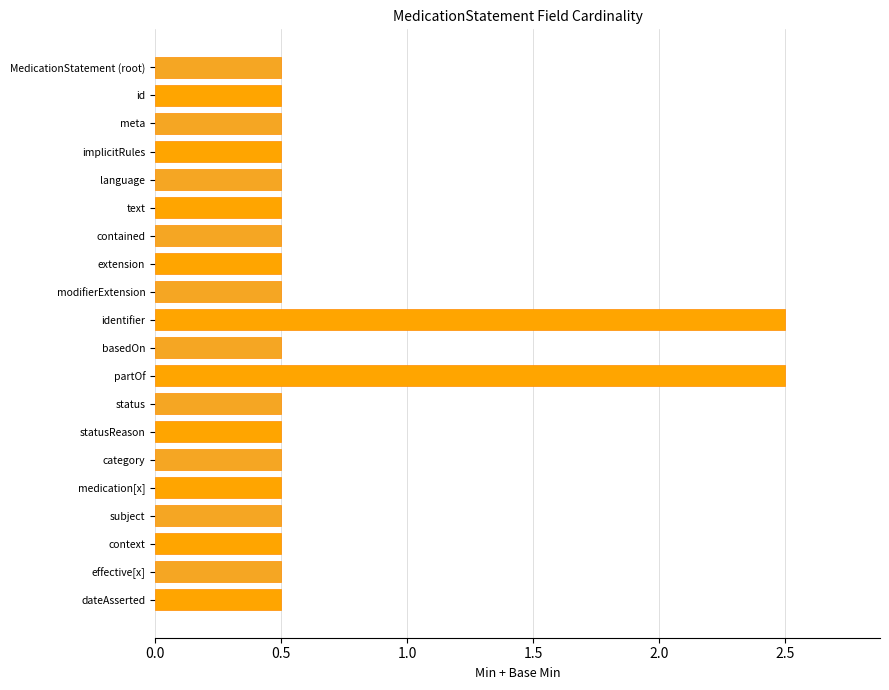

Count the number of categories in the chart.

20